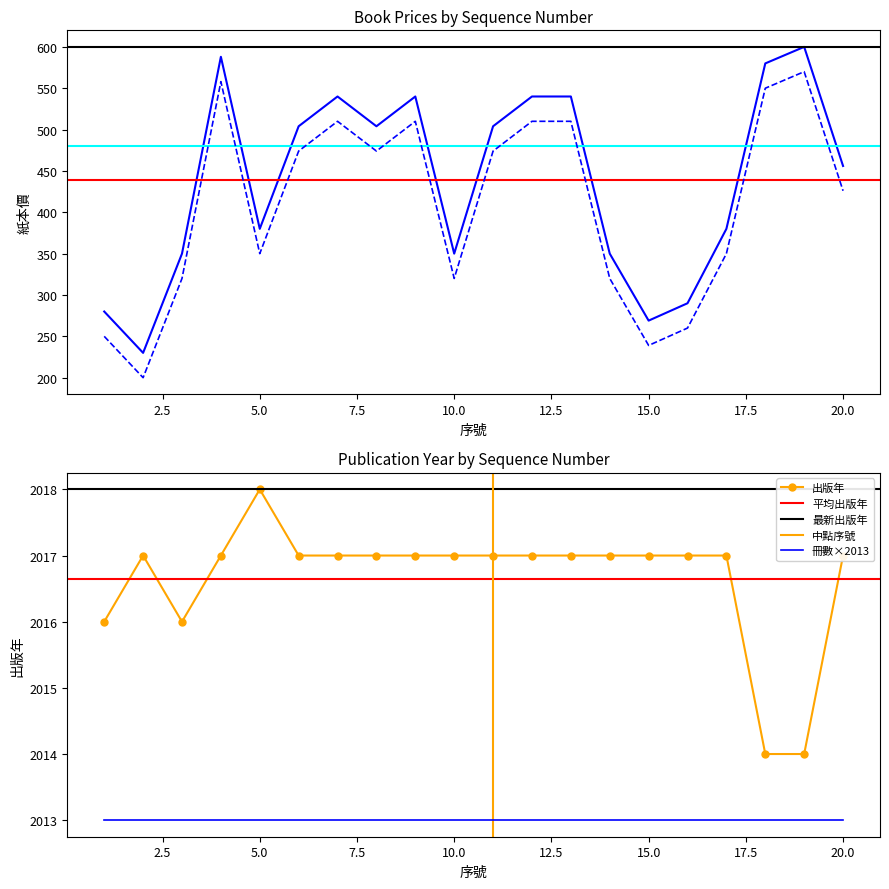

What is the lowest value of the 出版年 series?

2014